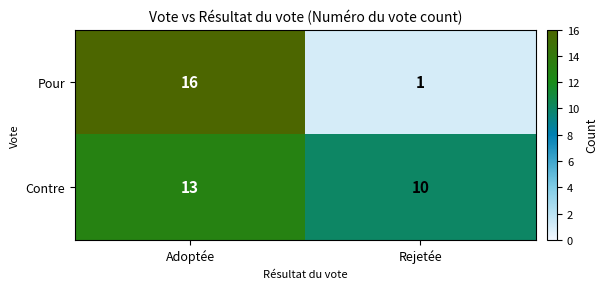

Which series has the widest spread of values?

Pour